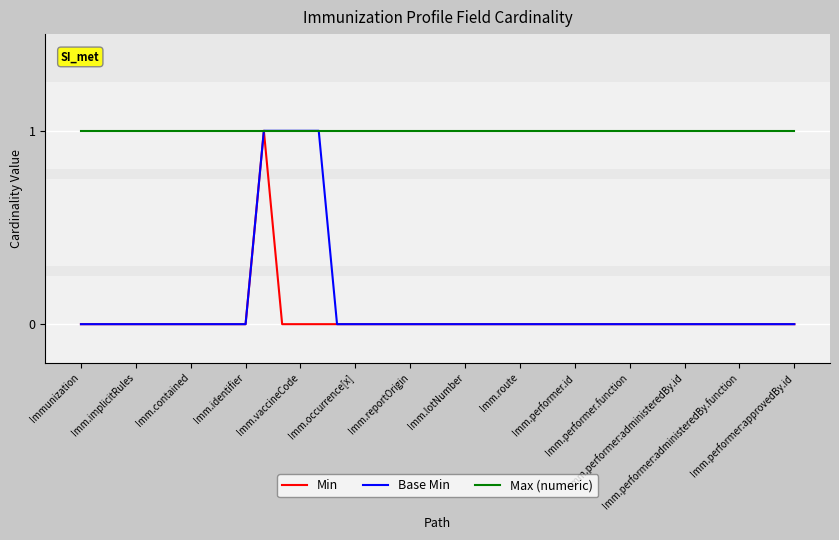

What is the maximum value for Base Min?

1